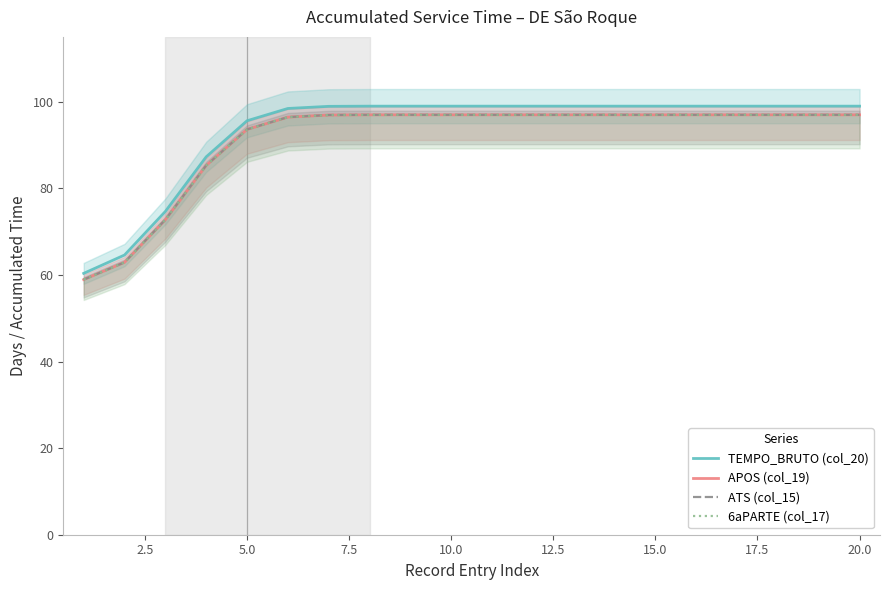

Which series has the widest spread of values?

TEMPO_BRUTO (col_20)